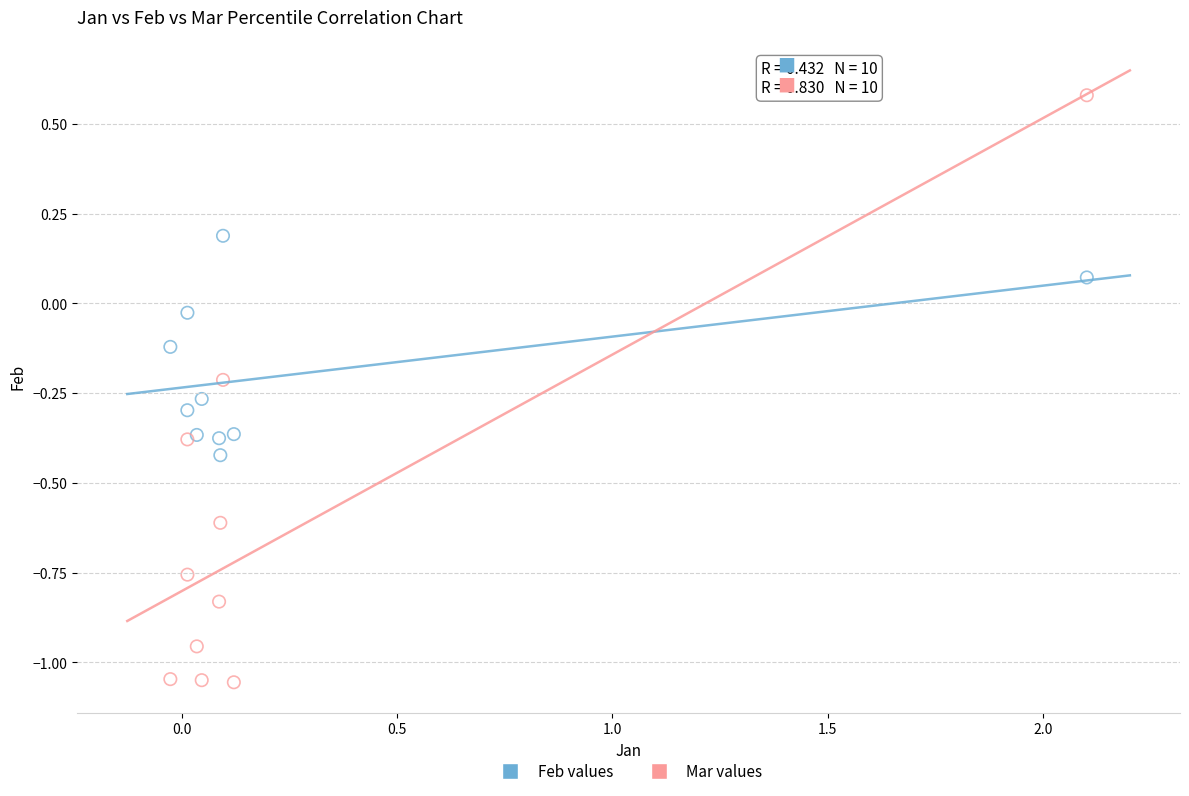

Which series contains the highest Y value?

Mar values